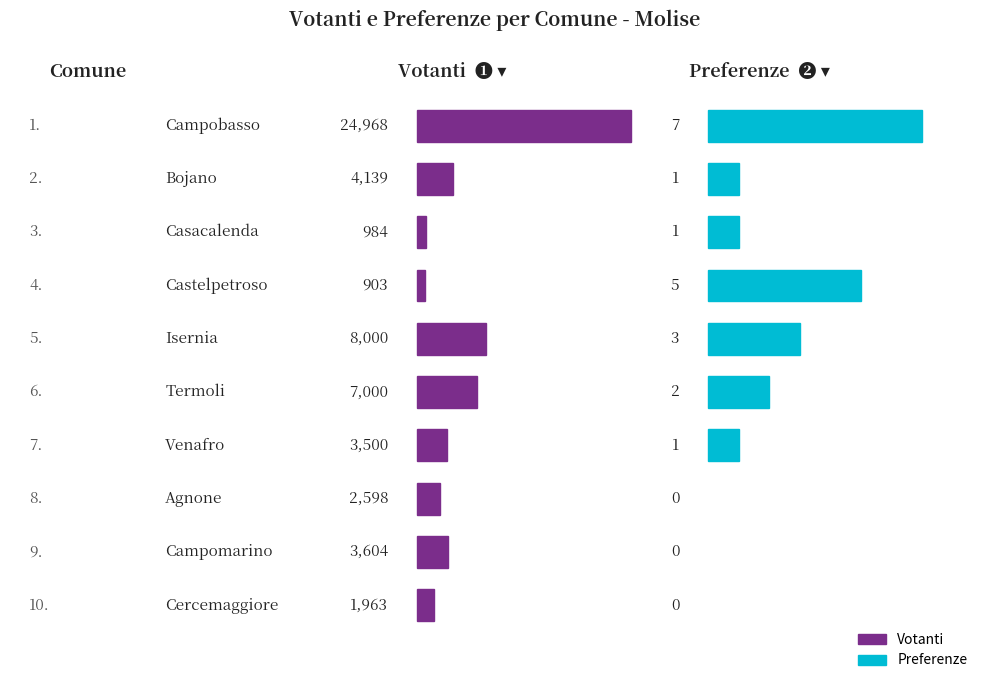

Which label corresponds to the largest value in the chart?

Campobasso